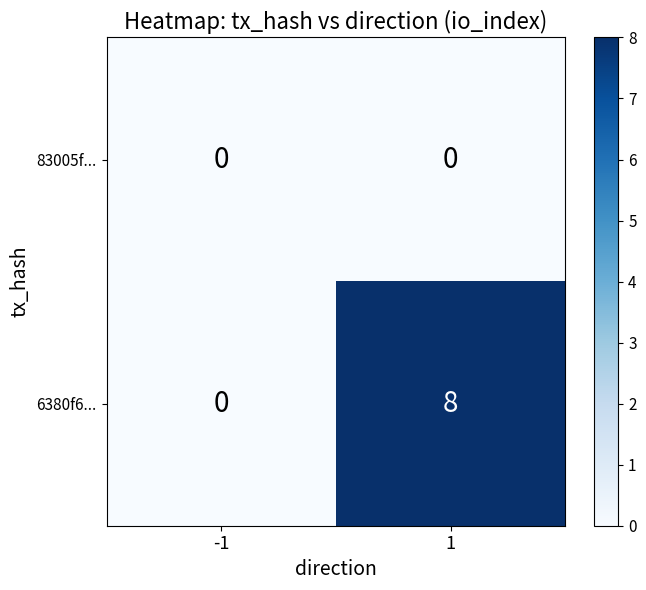

Reading left to right, what are all the values shown in this chart?

83005f...: -1=0	1=0
6380f6...: -1=0	1=8